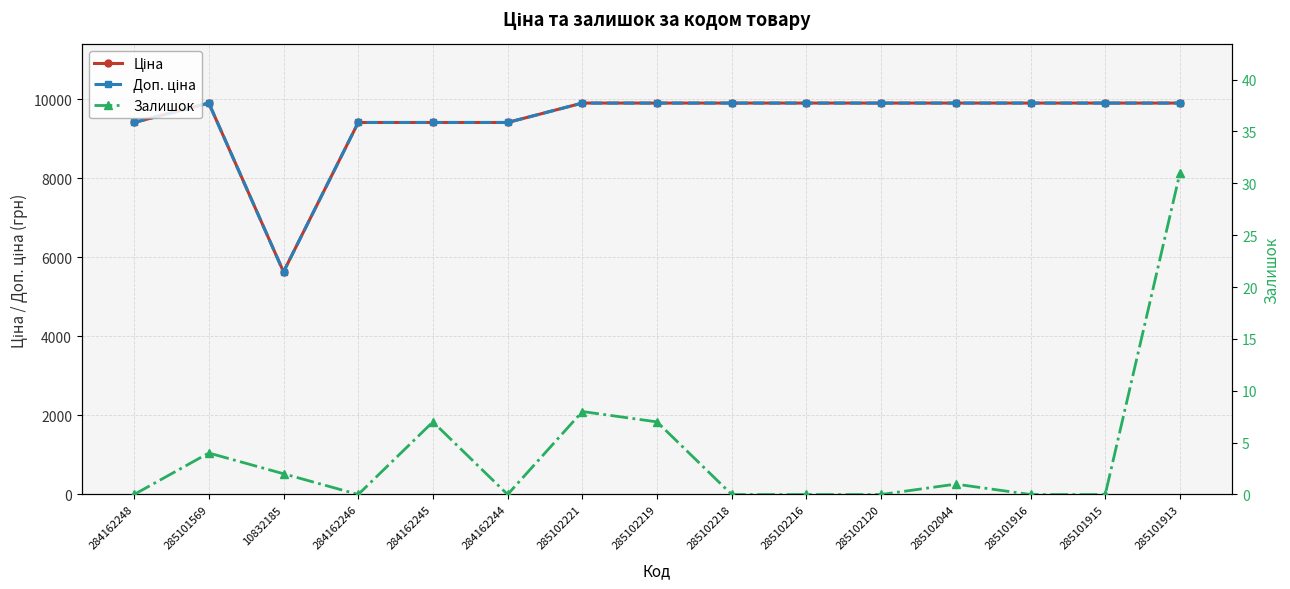

Reading left to right, transcribe all the data shown in this chart.

Ціна: 9416.9	9908.5	5636.0	9416.9	9416.9	9416.9	9908.5	9908.5	9908.5	9908.5	9908.5	9908.5	9908.5	9908.5	9908.5
Доп. ціна: 9416.9	9908.5	5636.0	9416.9	9416.9	9416.9	9908.5	9908.5	9908.5	9908.5	9908.5	9908.5	9908.5	9908.5	9908.5
Залишок: 0.0	4.0	2.0	0.0	7.0	0.0	8.0	7.0	0.0	0.0	0.0	1.0	0.0	0.0	31.0